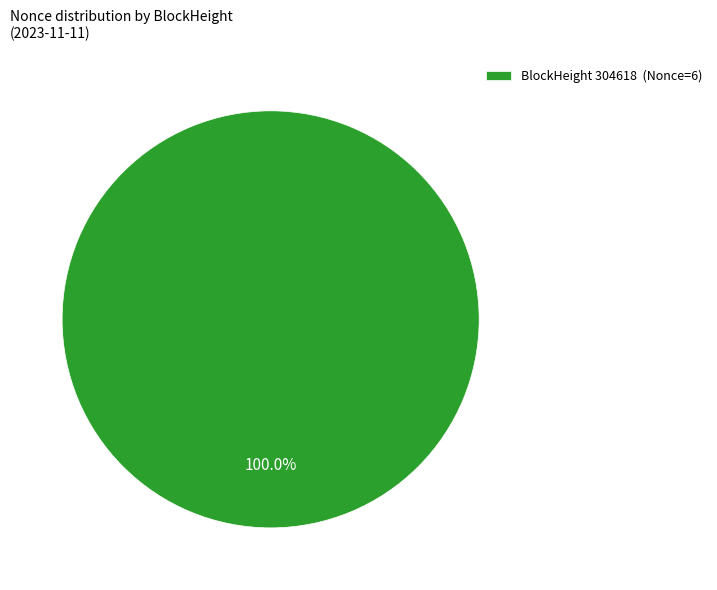

Count the number of slices in the pie.

1